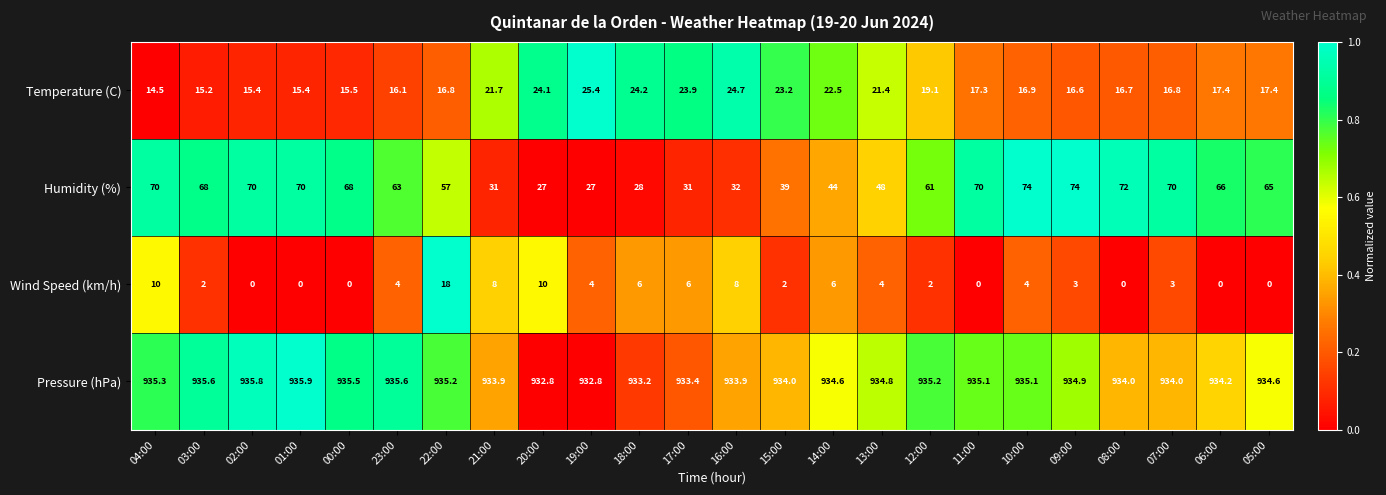

What value does the Humidity (%) series have at 13:00?

48.0